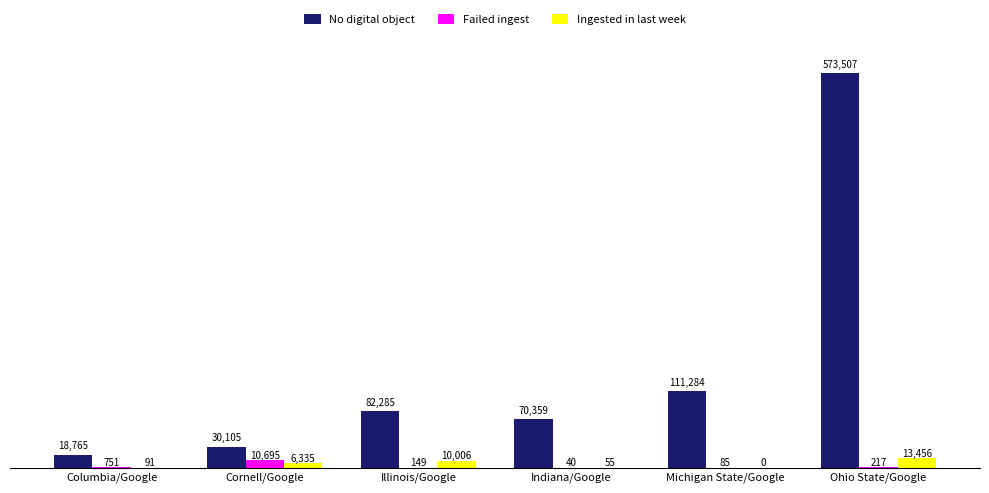

Count the number of data series in this chart.

3